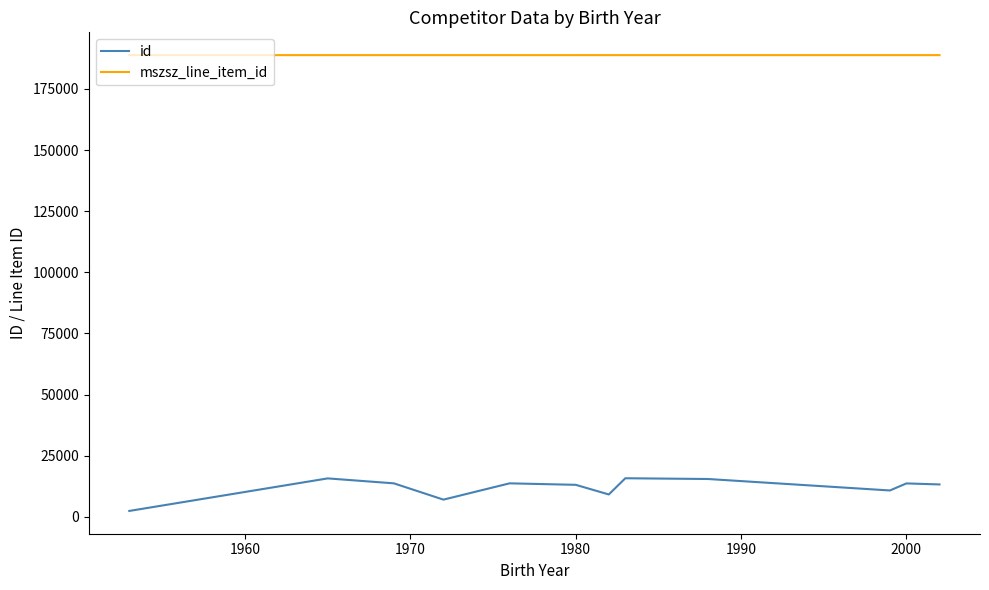

What is the minimum value shown in the chart?

2441